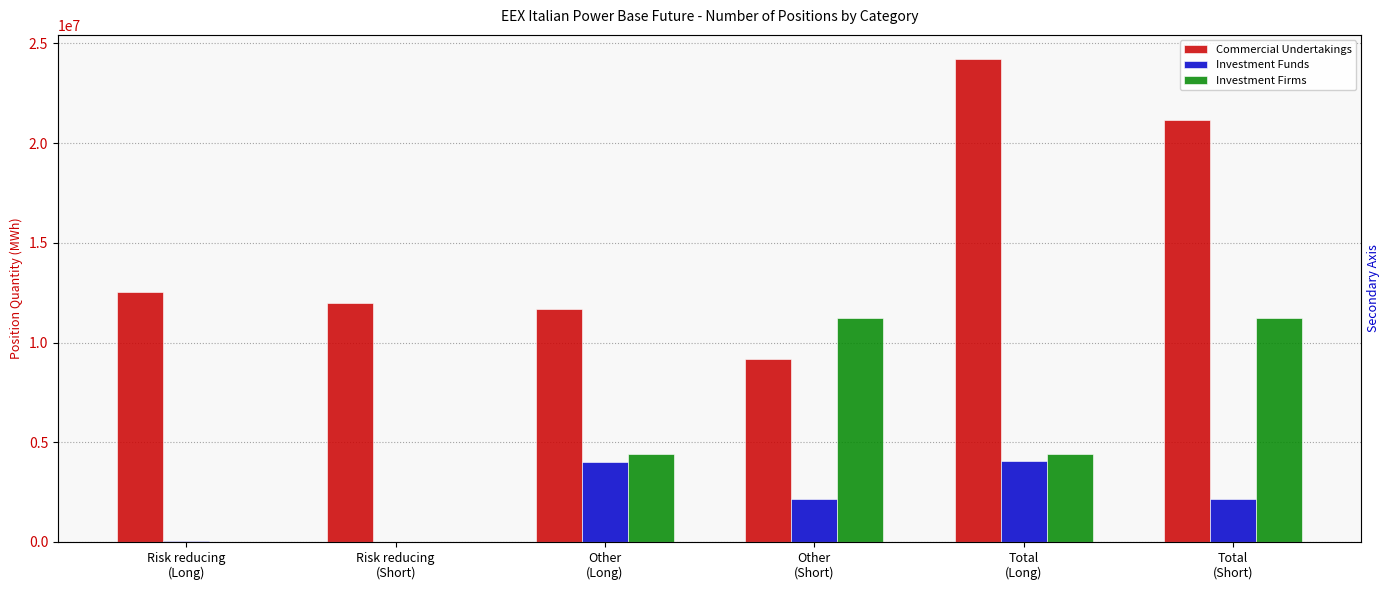

Reading left to right, extract all data points from this chart.

Commercial Undertakings: Risk reducing
(Long)=12539995	Risk reducing
(Short)=11974449	Other
(Long)=11680713	Other
(Short)=9196013	Total
(Long)=24220708	Total
(Short)=21170462
Investment Funds: Risk reducing
(Long)=28578	Risk reducing
(Short)=0	Other
(Long)=4034097	Other
(Short)=2151227	Total
(Long)=4062675	Total
(Short)=2151227
Investment Firms: Risk reducing
(Long)=2183	Risk reducing
(Short)=0	Other
(Long)=4392818	Other
(Short)=11214054	Total
(Long)=4395001	Total
(Short)=11214054